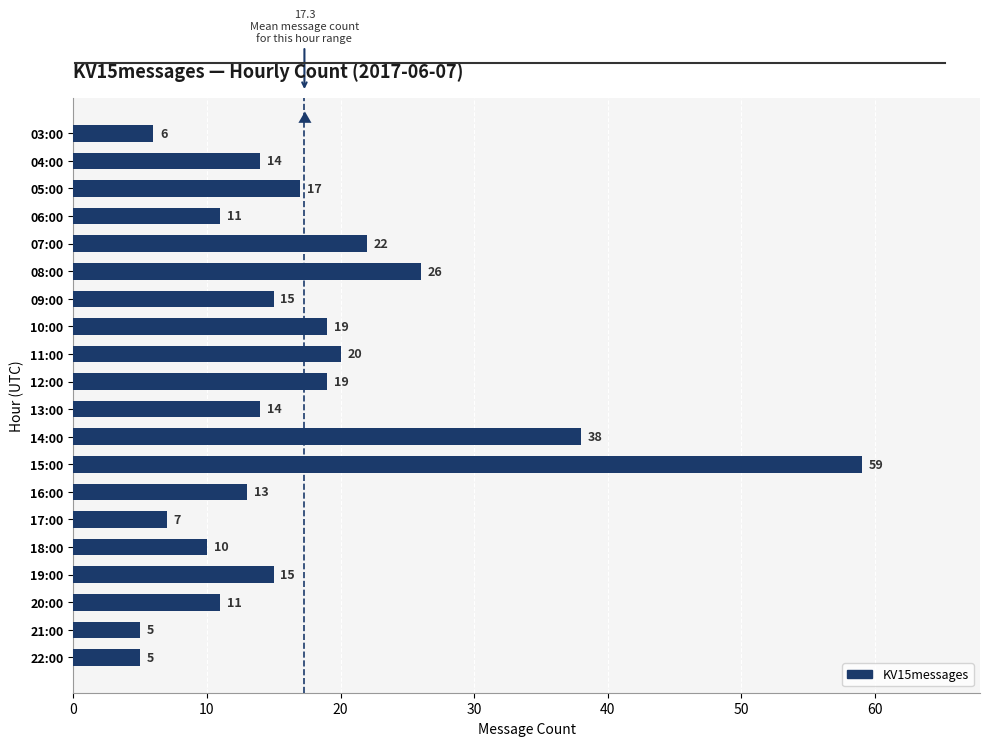

How many series are shown in this chart?

1